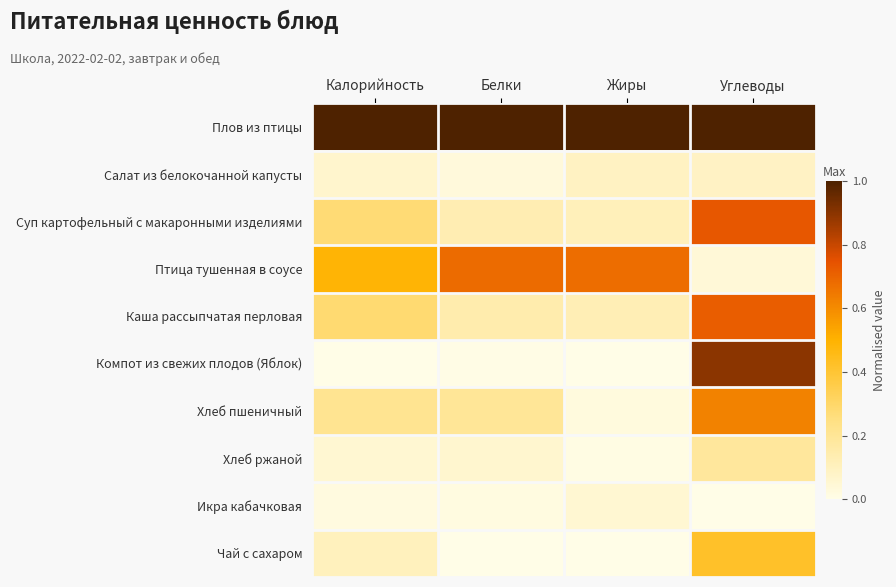

At which category is the sum across all series the highest?

Углеводы